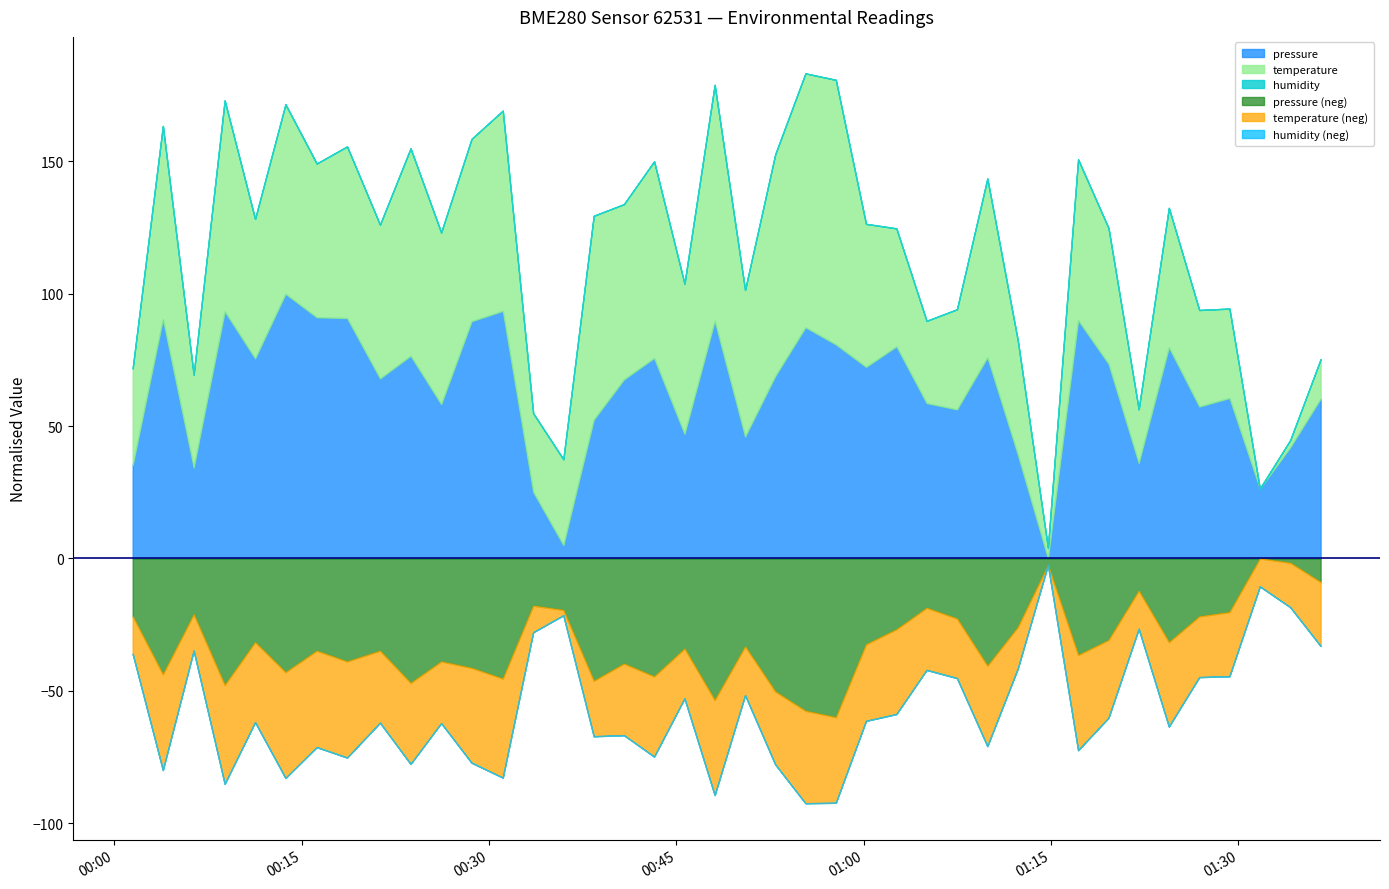

What is the sum of all humidity values?

4000.0